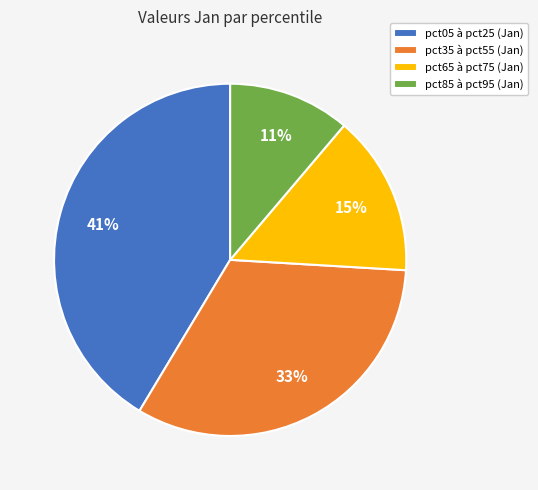

Is there a majority slice in this chart?

No